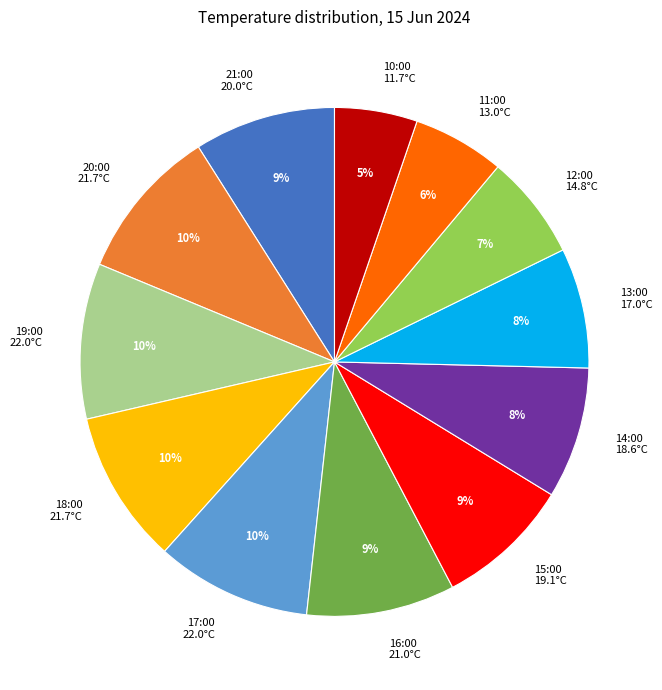

To the nearest percent, what is the difference between the largest and smallest slice percentages?

5%